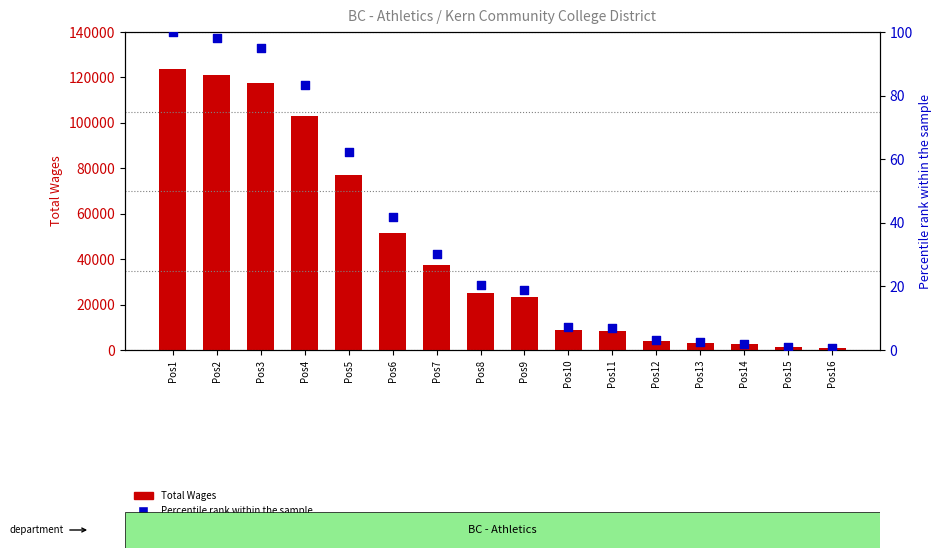

At how many categories does at least one series exceed 26232?

7